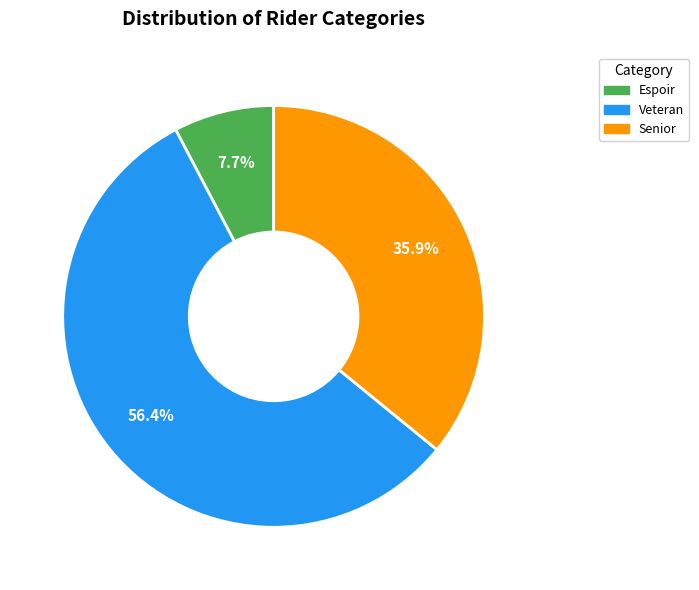

True or false: Senior accounts for 49% of the total.

False